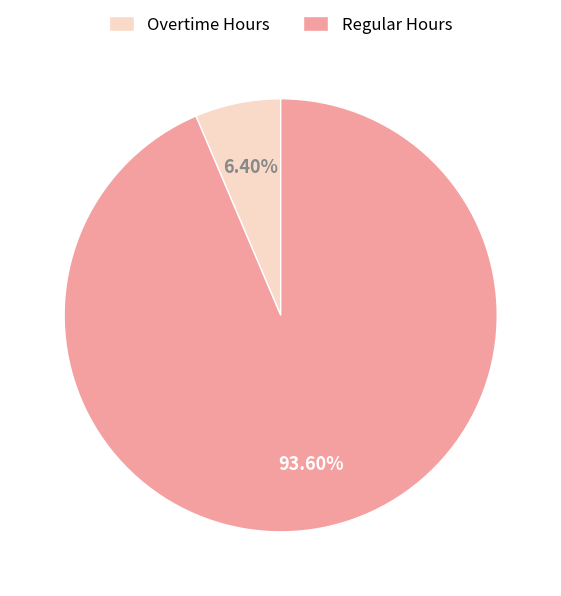

How many slices are in this pie chart?

2